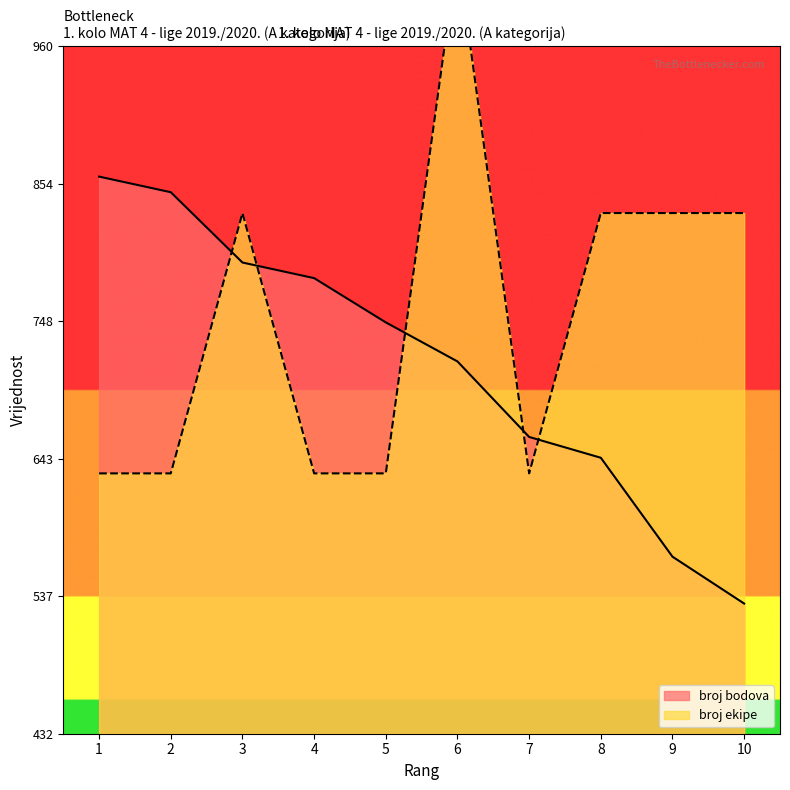

Rank the series by their average value, from highest to lowest.

broj ekipe, broj bodova